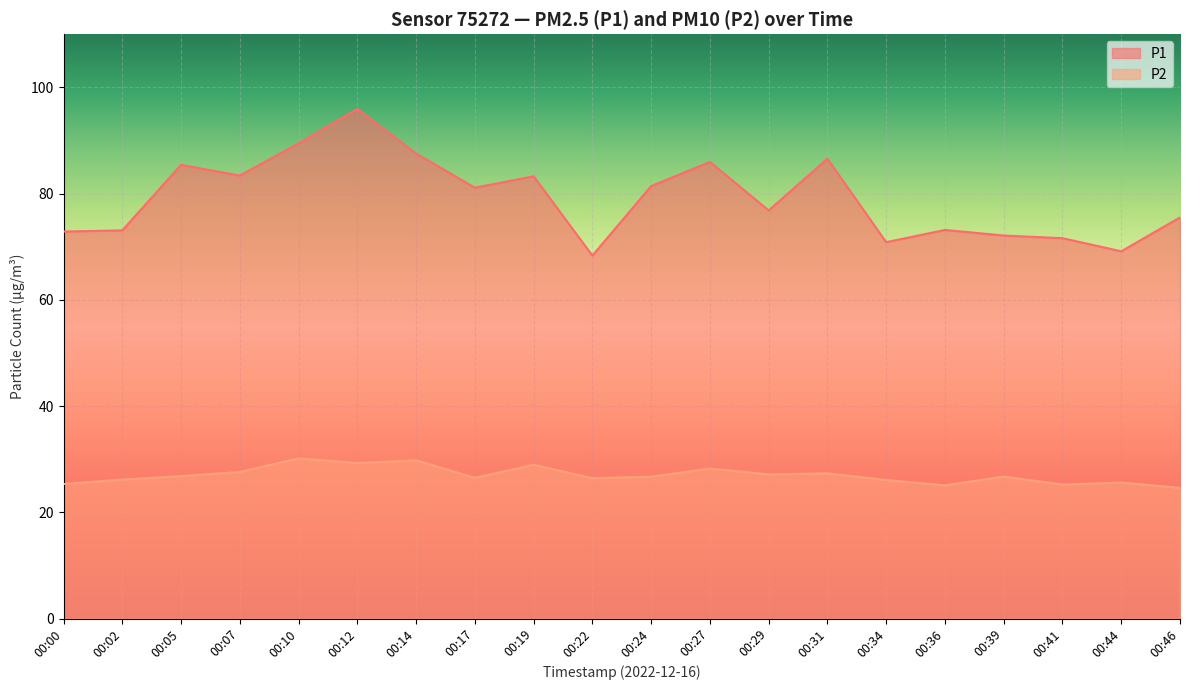

How many lines are shown in the chart?

2